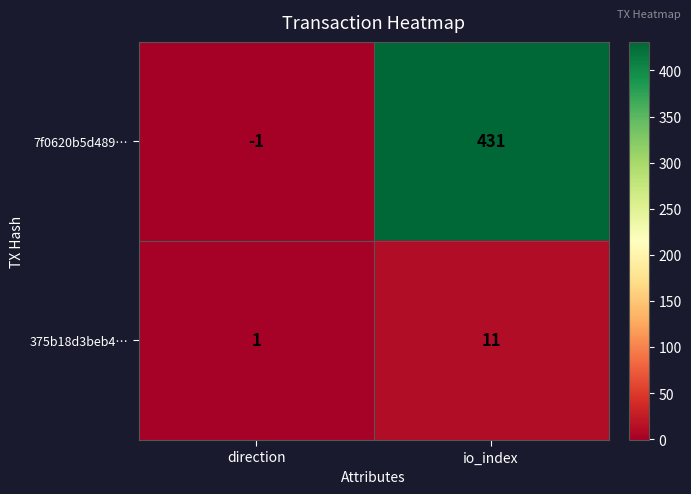

True or false: 7f0620b5d489… has a value of 431 at io_index.

True